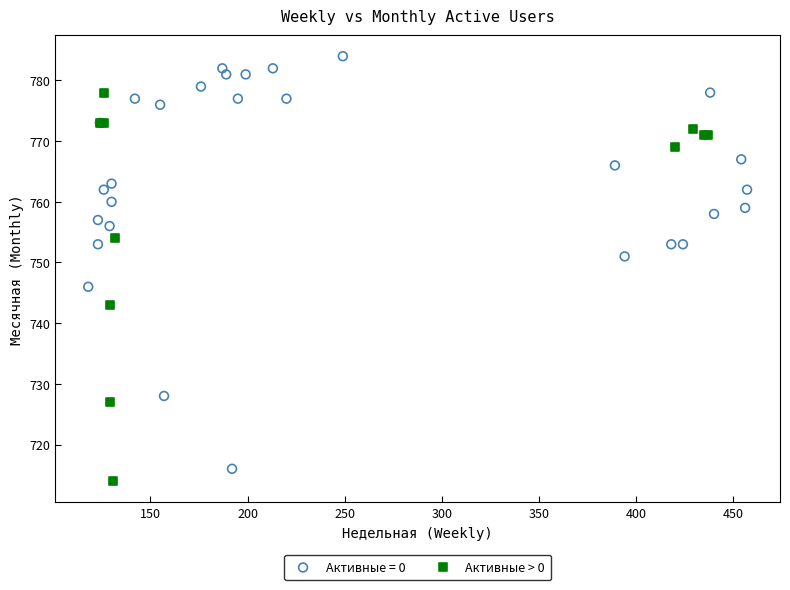

Which series has the widest spread of Y values?

Активные = 0